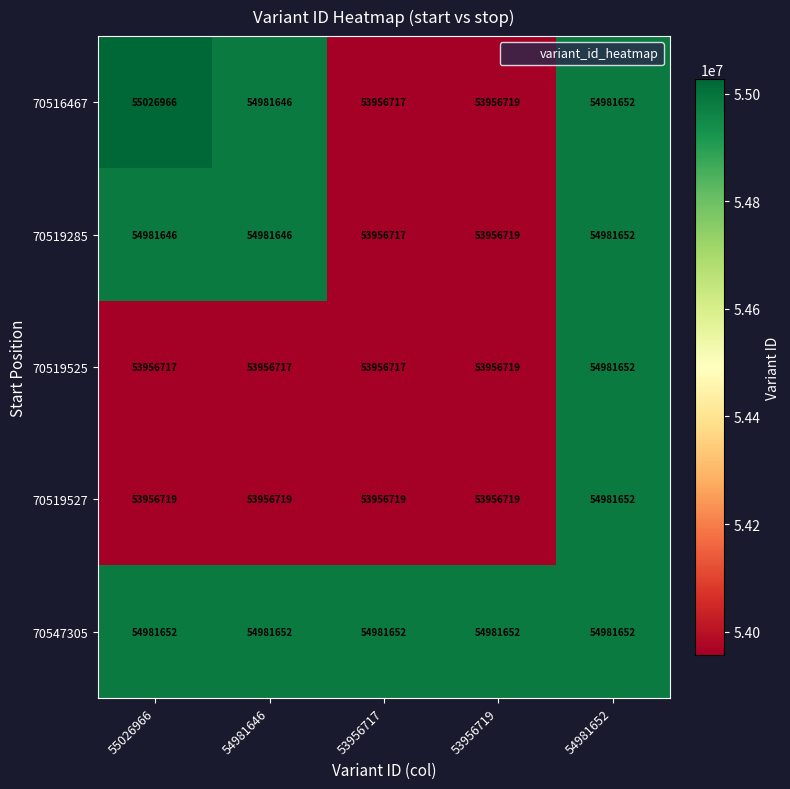

At which category is the sum across all series the highest?

54981652